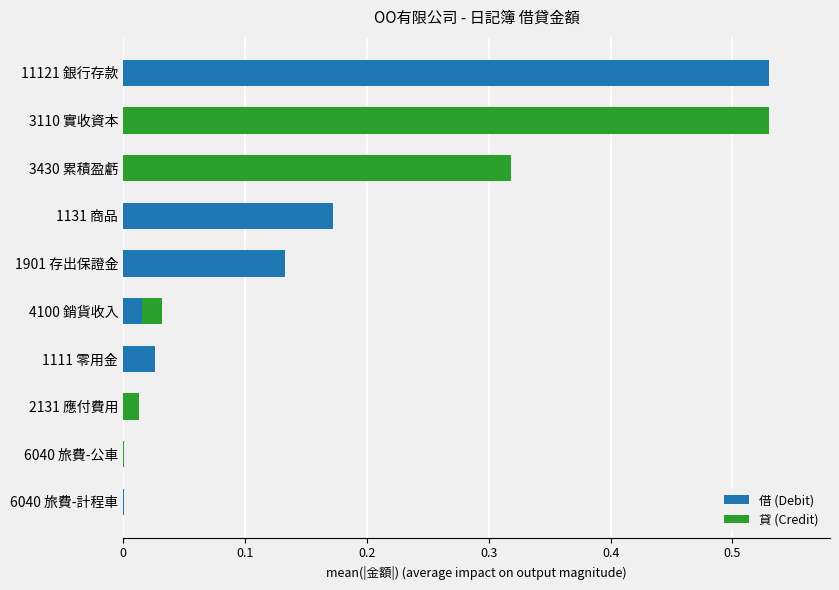

Is it true that 借 (Debit) equals 0.0 at 1111 零用金?

True